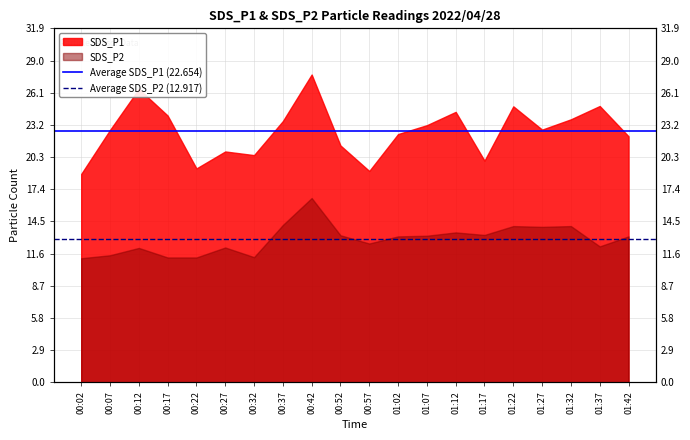

True or false: Average SDS_P2 (12.917) has a value of 4.7 at 00:07.

False